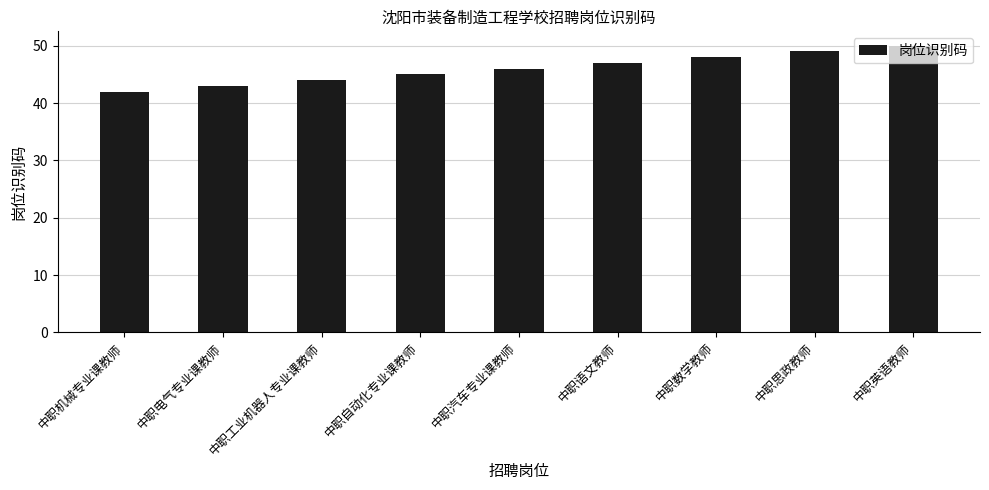

Which label corresponds to the smallest value in the chart?

中职机械专业课教师